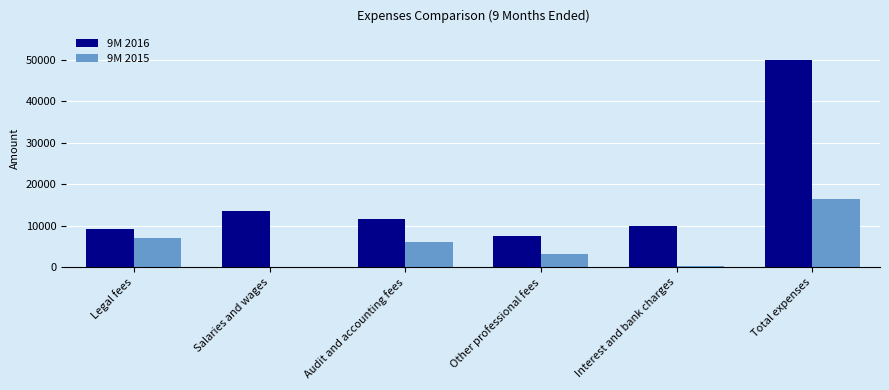

Where is 9M 2016 nearest to the value 28789?

Salaries and wages